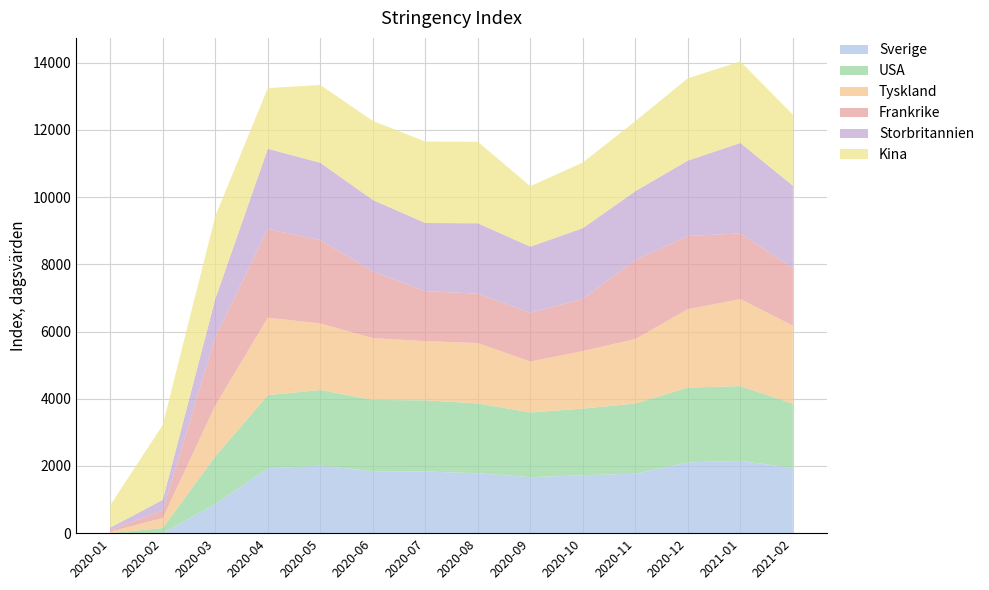

Reading left to right, extract all data points from this chart.

Sverige: 2020-01=0.0	2020-02=0.0	2020-03=868.5	2020-04=1927.7	2020-05=2009.1	2020-06=1844.4	2020-07=1837.1	2020-08=1781.6	2020-09=1666.8	2020-10=1722.4	2020-11=1770.3	2020-12=2105.5	2021-01=2152.6	2021-02=1944.3
USA: 2020-01=0.0	2020-02=155.7	2020-03=1419.0	2020-04=2180.7	2020-05=2253.4	2020-06=2121.3	2020-07=2116.2	2020-08=2081.0	2020-09=1925.9	2020-10=1985.6	2020-11=2088.9	2020-12=2228.3	2021-01=2224.6	2021-02=1913.1
Tyskland: 2020-01=44.5	2020-02=294.5	2020-03=1512.0	2020-04=2305.5	2020-05=1979.1	2020-06=1839.8	2020-07=1760.6	2020-08=1795.7	2020-09=1514.9	2020-10=1711.7	2020-11=1920.8	2020-12=2332.4	2021-01=2588.8	2021-02=2320.3
Frankrike: 2020-01=50.0	2020-02=223.7	2020-03=2037.9	2020-04=2638.8	2020-05=2482.3	2020-06=1986.0	2020-07=1490.8	2020-08=1468.6	2020-09=1451.8	2020-10=1555.1	2020-11=2349.9	2020-12=2180.5	2021-01=1954.7	2021-02=1715.9
Storbritannien: 2020-01=69.5	2020-02=319.4	2020-03=1135.6	2020-04=2388.9	2020-05=2301.0	2020-06=2126.0	2020-07=2026.8	2020-08=2096.7	2020-09=1967.1	2020-10=2104.6	2020-11=2049.9	2020-12=2243.0	2021-01=2693.4	2021-02=2449.9
Kina: 2020-01=669.5	2020-02=2232.8	2020-03=2465.3	2020-04=1806.4	2020-05=2315.1	2020-06=2354.6	2020-07=2425.4	2020-08=2425.4	2020-09=1800.0	2020-10=1955.0	2020-11=2084.3	2020-12=2451.3	2021-01=2425.4	2021-02=2112.9